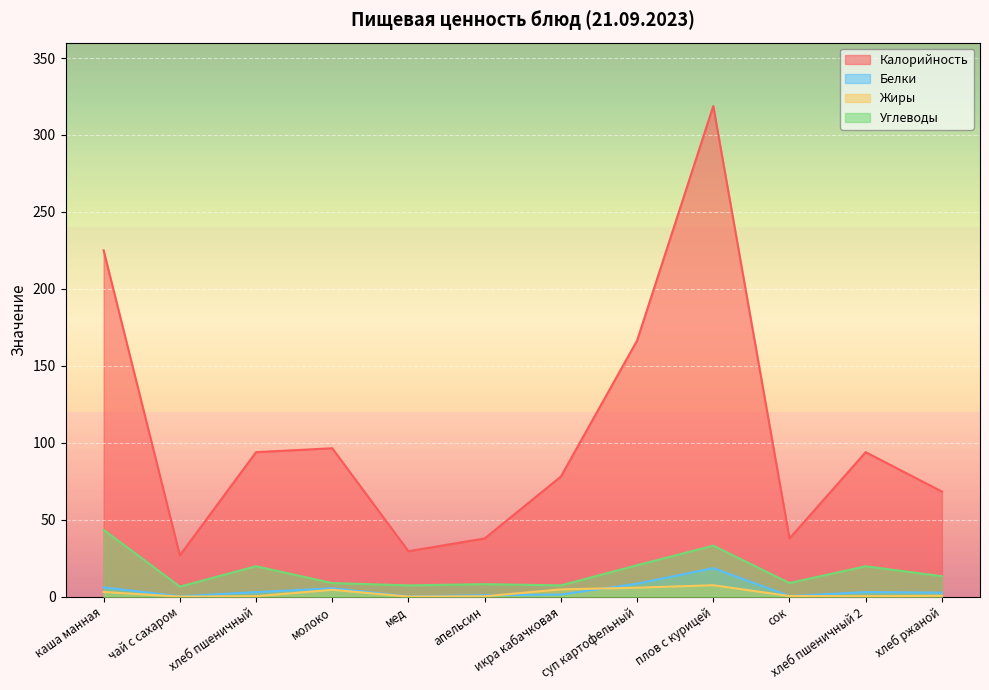

Between мед and икра кабачковая, which series saw the biggest shift?

Калорийность